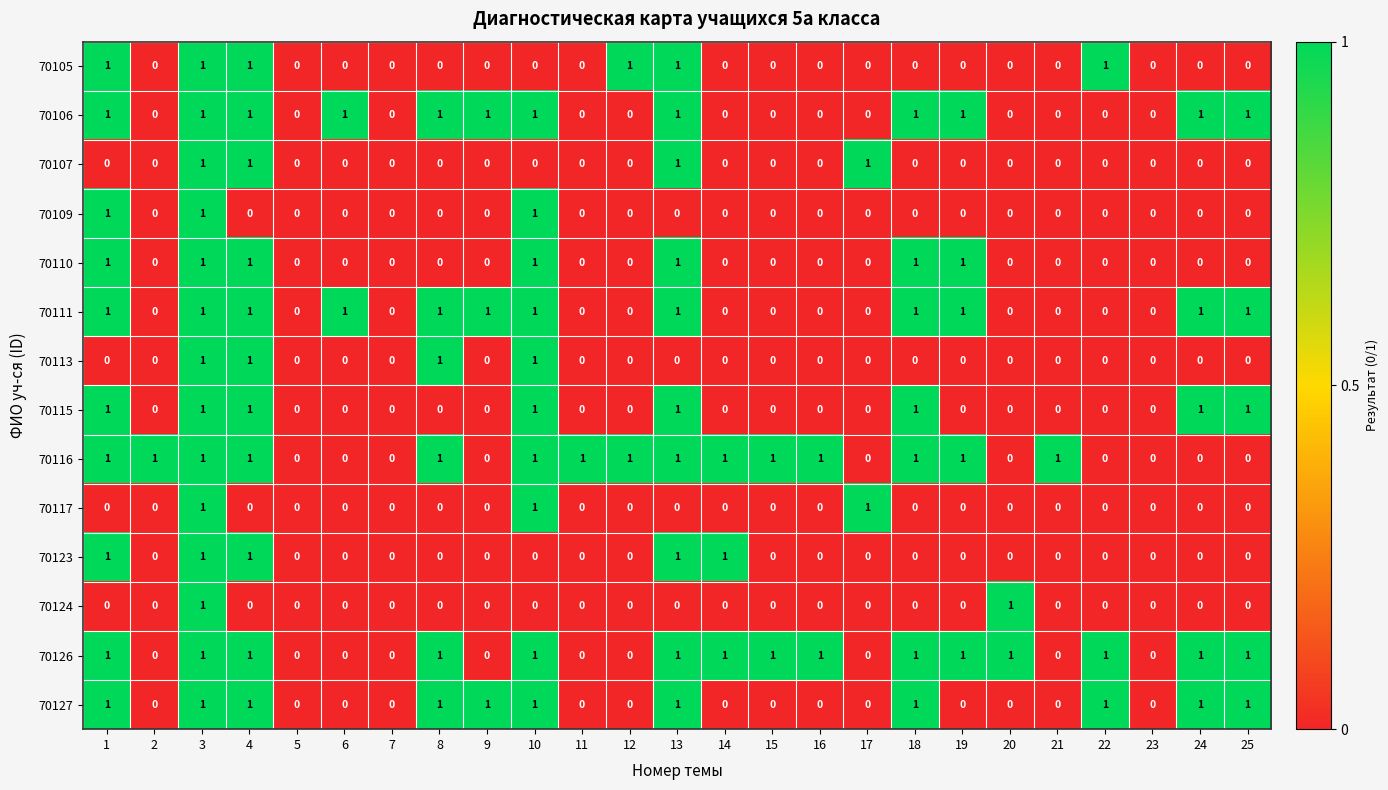

Between 2 and 5, which series saw the biggest shift?

70116